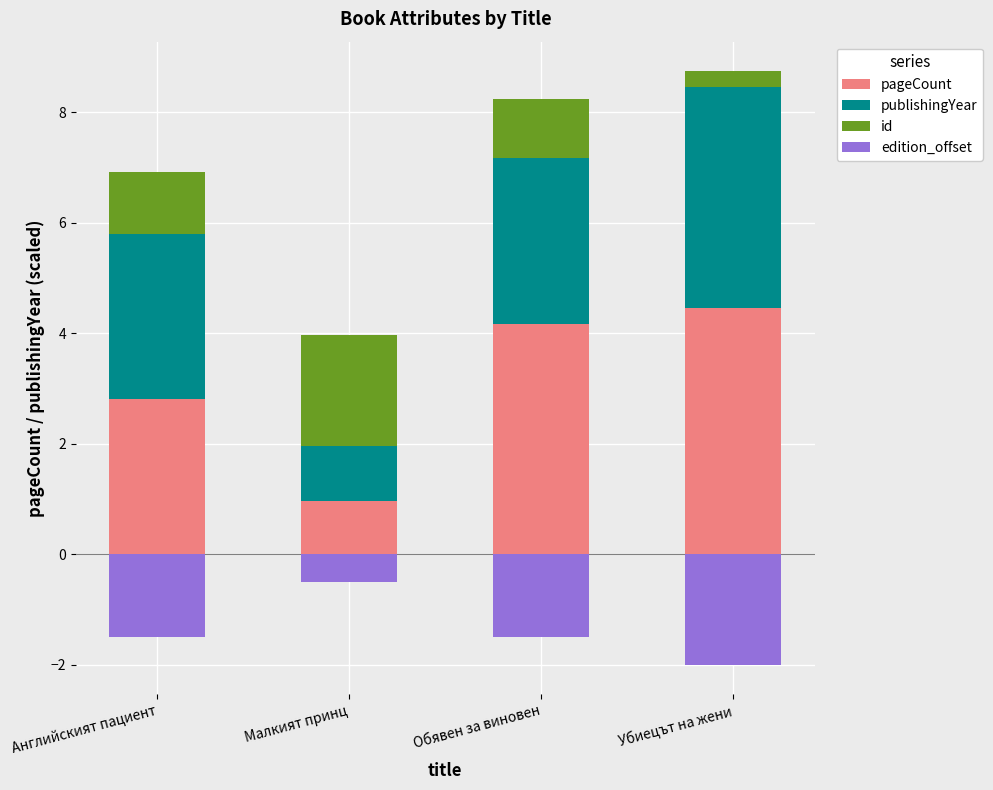

Are the bars horizontal?

No